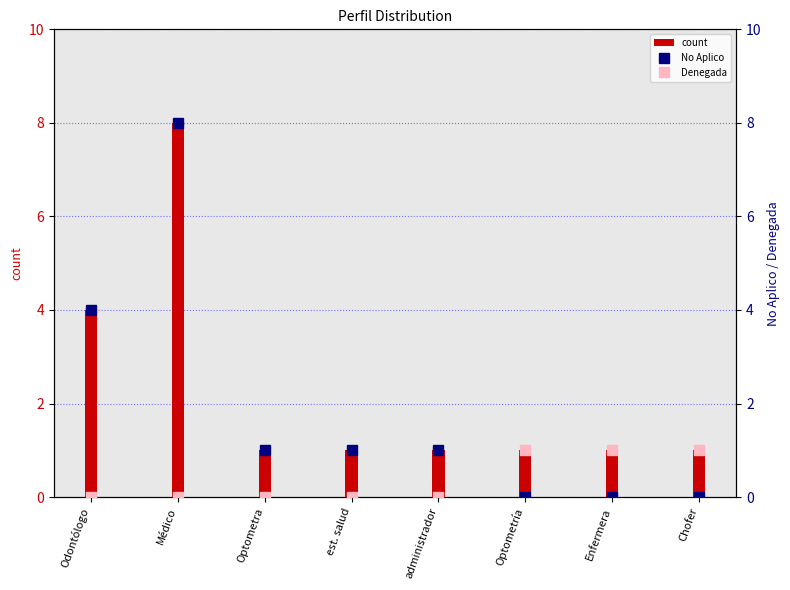

Reading left to right, transcribe all the data shown in this chart.

count: Odontólogo=4	Médico=8	Optometra=1	est. salud=1	administrador=1	Optometría=1	Enfermera=1	Chofer=1
No Aplico: Odontólogo=4	Médico=8	Optometra=1	est. salud=1	administrador=1	Optometría=0	Enfermera=0	Chofer=0
Denegada: Odontólogo=0	Médico=0	Optometra=0	est. salud=0	administrador=0	Optometría=1	Enfermera=1	Chofer=1